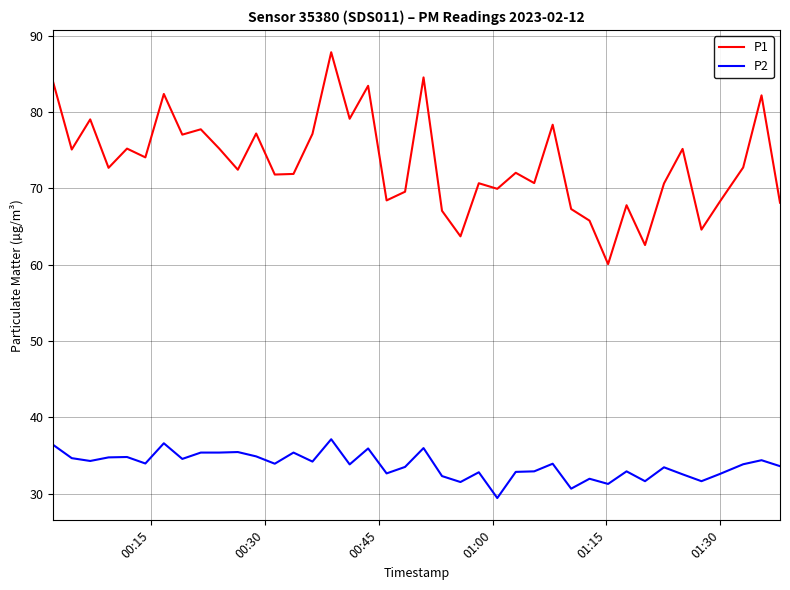

Which series has the largest total across all categories?

P1